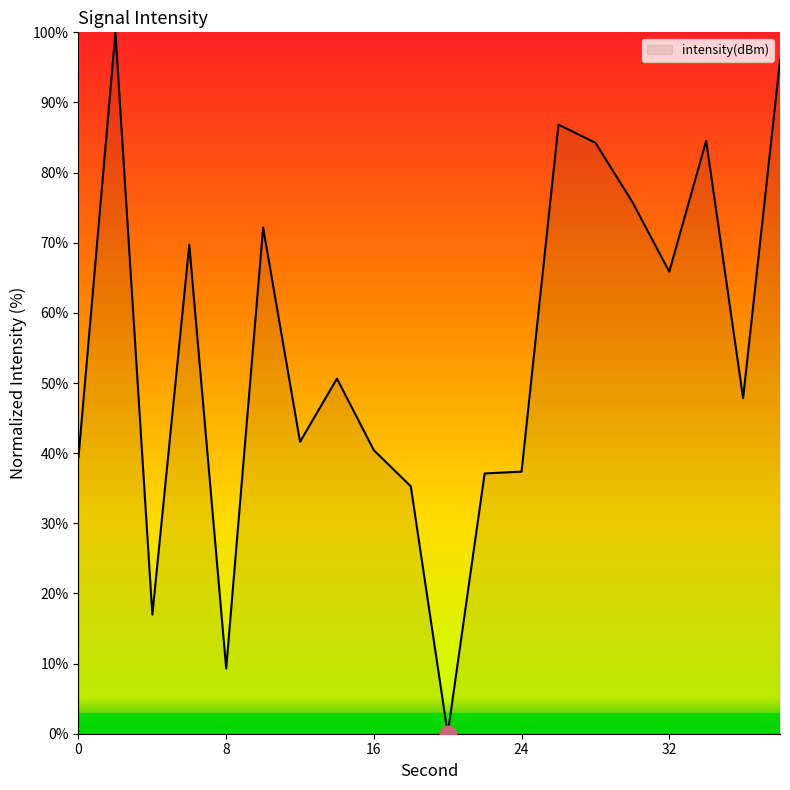

What is the difference between the maximum and minimum values?

100.0